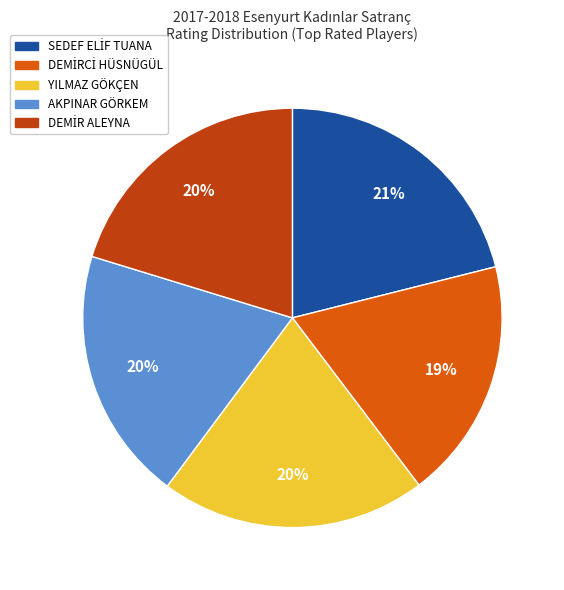

Approximately how many times larger is the value at AKPINAR GÖRKEM compared to YILMAZ GÖKÇEN?

1.0